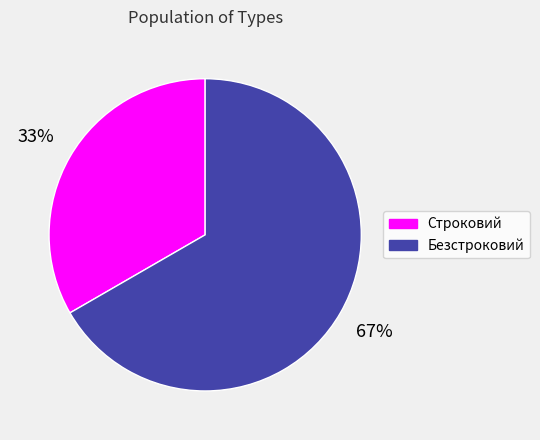

To the nearest percent, what is the average slice percentage?

50%